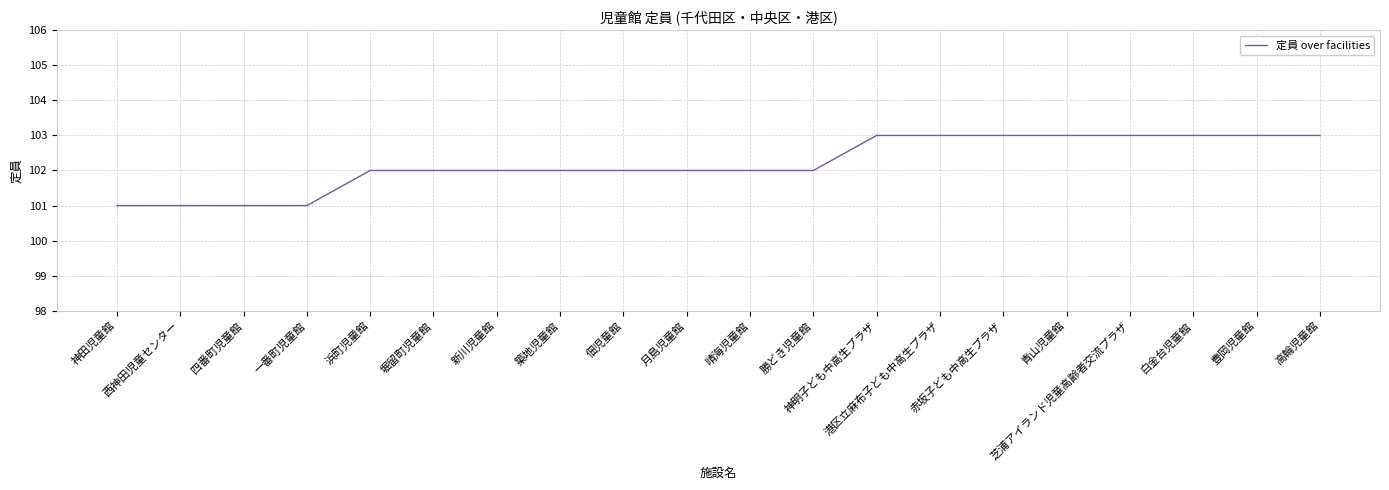

Reading left to right, extract all data points from this chart.

101	101	101	101	102	102	102	102	102	102	102	102	103	103	103	103	103	103	103	103